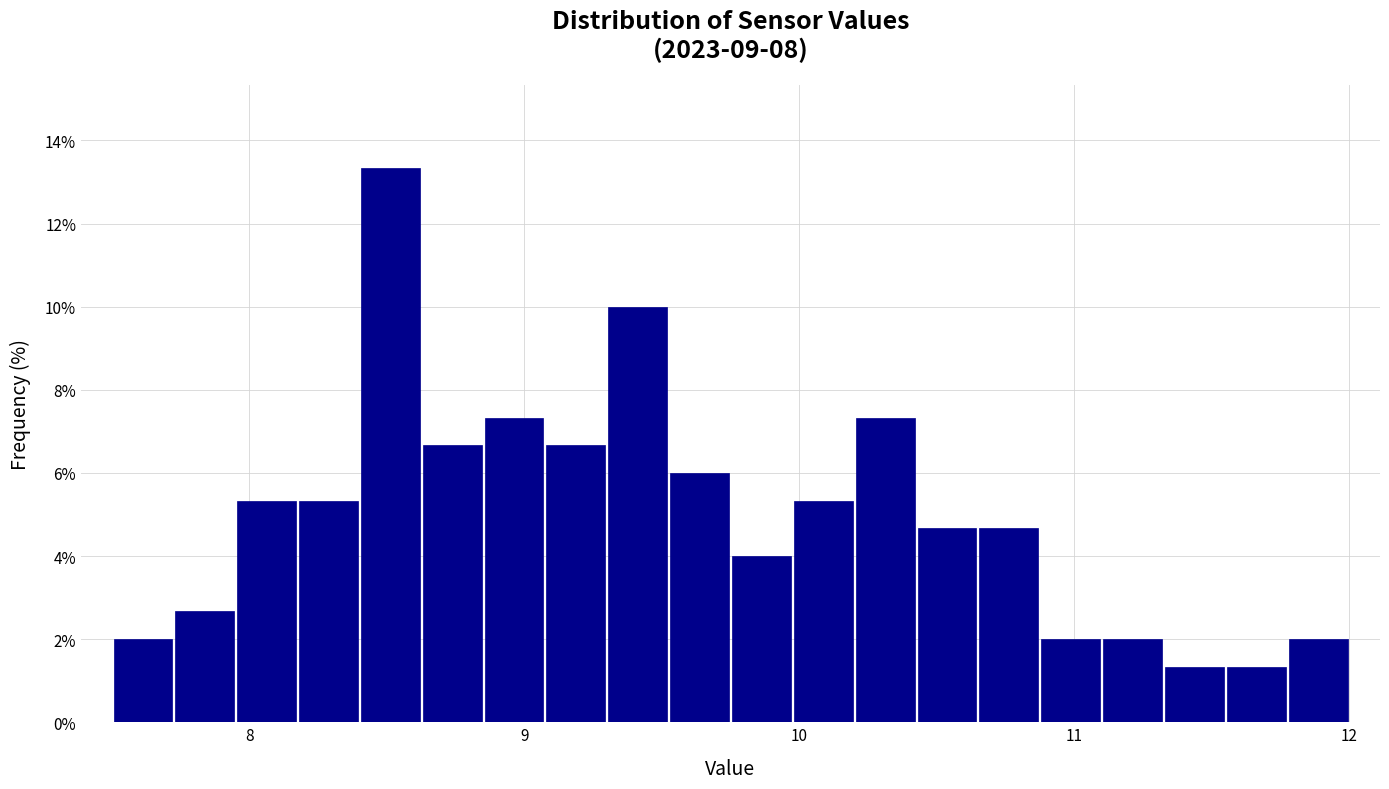

Read against the x-axis, roughly where is the centre of the tallest bar?

8.5